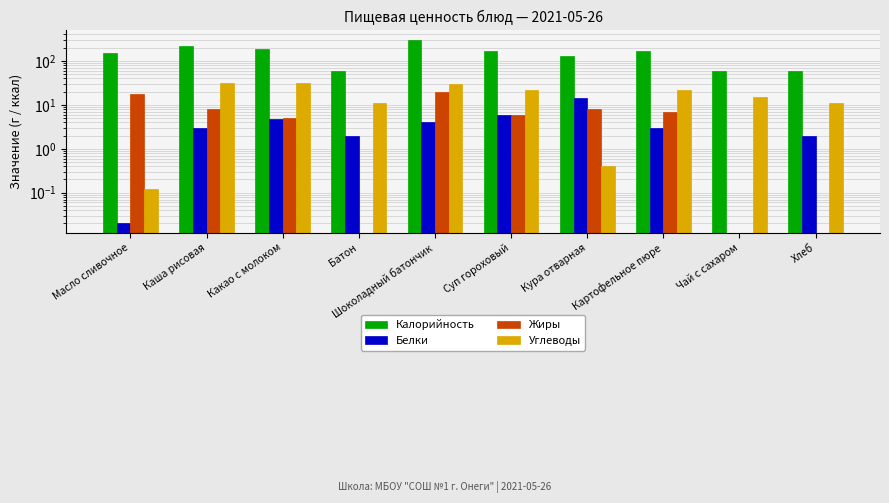

Reading left to right, list all the values displayed in this chart.

Калорийность: 154.0	218.0	187.0	60.0	303.0	167.0	130.0	164.0	58.0	60.0
Белки: 0.0	3.0	4.7	2.0	4.0	6.0	14.0	3.0	0.0	2.0
Жиры: 18.0	8.0	5.0	0.0	20.0	6.0	8.0	7.0	0.0	0.0
Углеводы: 0.1	31.6	31.8	11.0	30.0	22.0	0.4	22.0	15.0	11.0